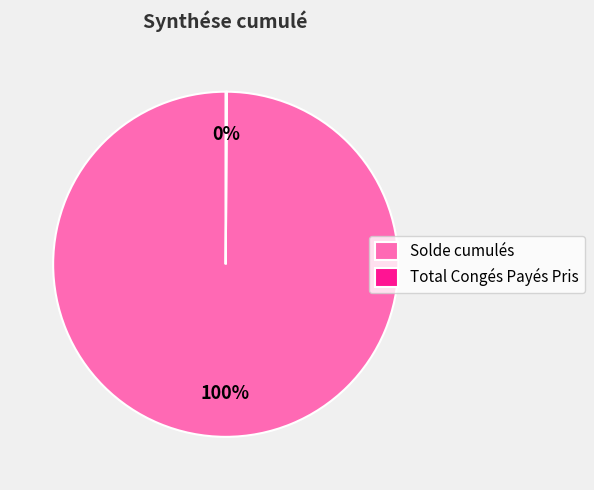

Which category accounts for the majority?

Solde cumulés